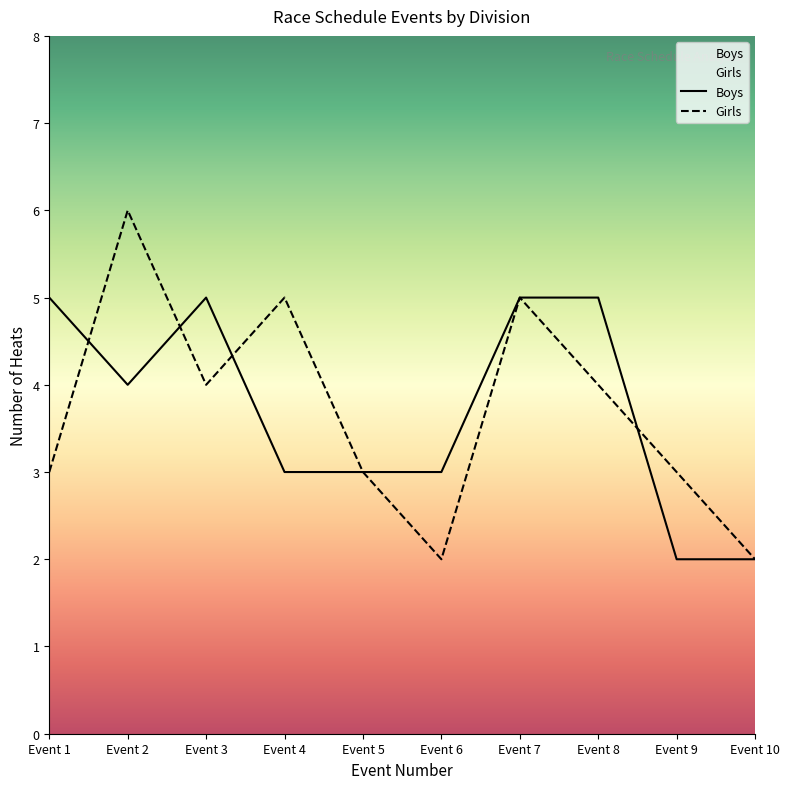

At which category does Boys reach its first local peak?

Event 3